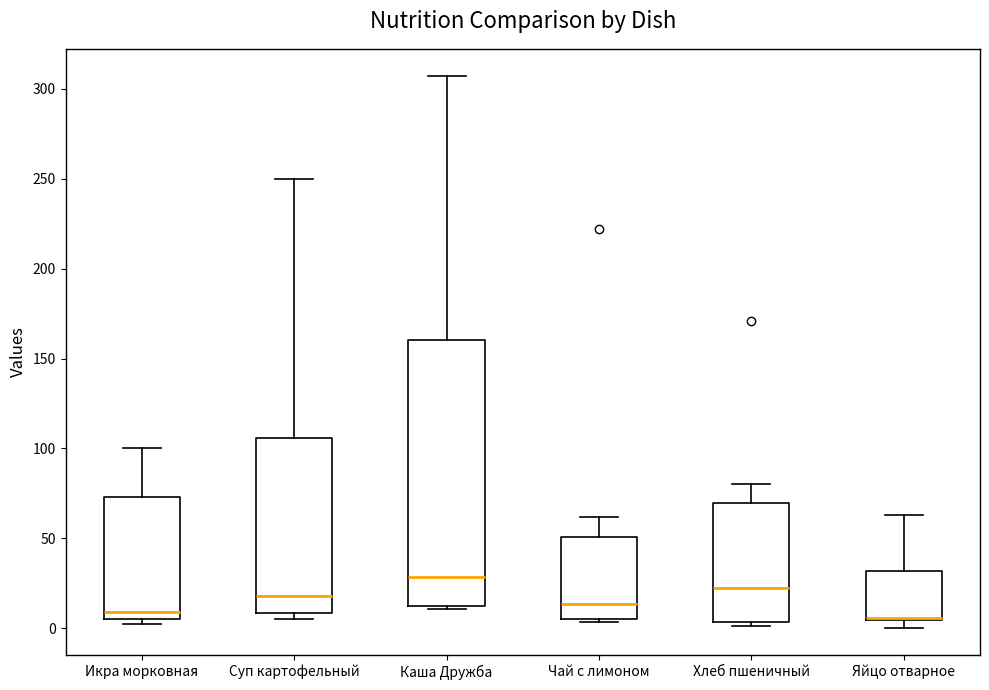

Reading left to right, transcribe this box plot: for each box, give where its median line is, the range the box spans, and where its two whiskers end, as read against the y-axis. The values are not printed on the chart, so give them approximately, as read against the axis.

Икра морковная: median 10, box 5 to 75, whiskers 0 to 100
Суп картофельный: median 20, box 10 to 105, whiskers 5 to 250
Каша Дружба: median 30, box 10 to 160, whiskers 10 (just below the box's lower edge) to 305
Чай с лимоном: median 15, box 5 to 50, whiskers 5 (just below the box's lower edge) to 60
Хлеб пшеничный: median 25, box 5 to 70, whiskers 0 to 80
Яйцо отварное: median 5 (drawn on the box's lower edge), box 5 to 30, whiskers 0 to 65